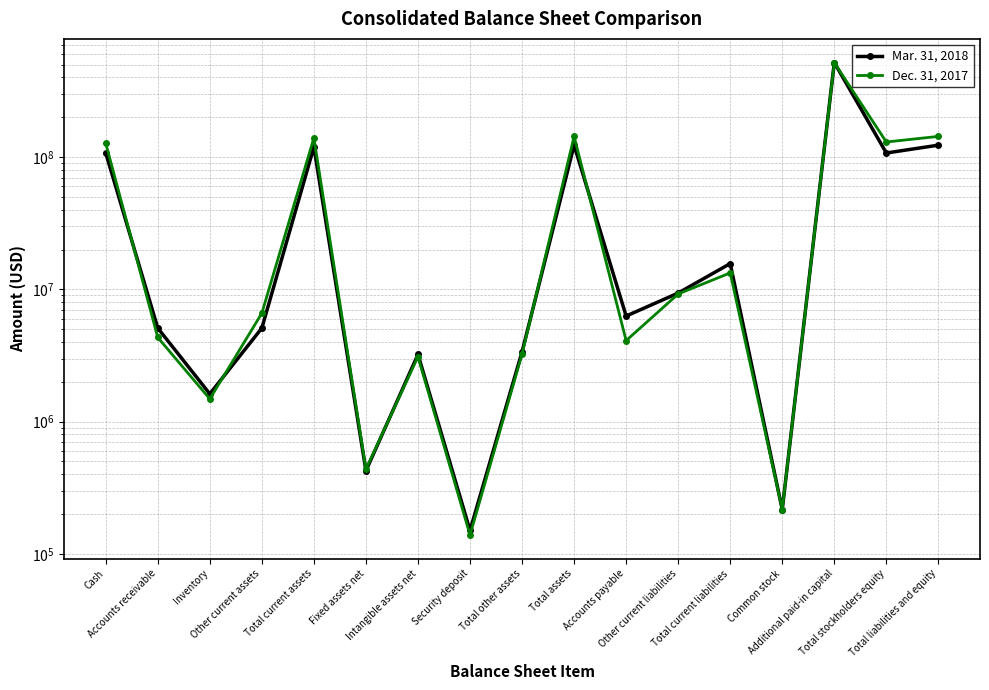

List the series in order of their overall mean, highest first.

Dec. 31, 2017, Mar. 31, 2018